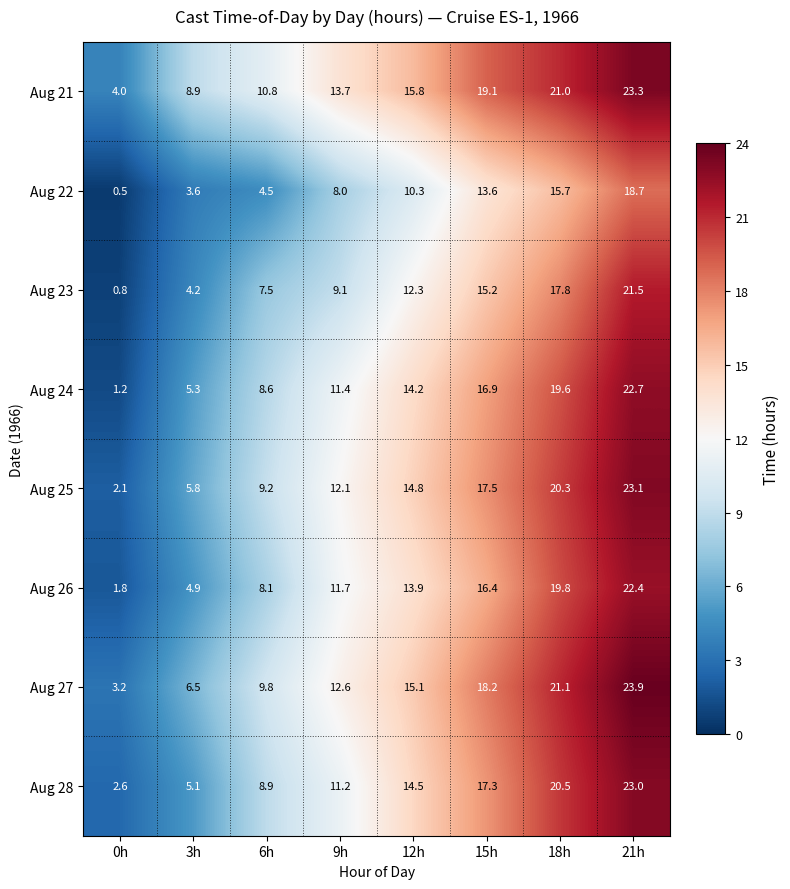

What is the sum of all Aug 21 values?

116.6